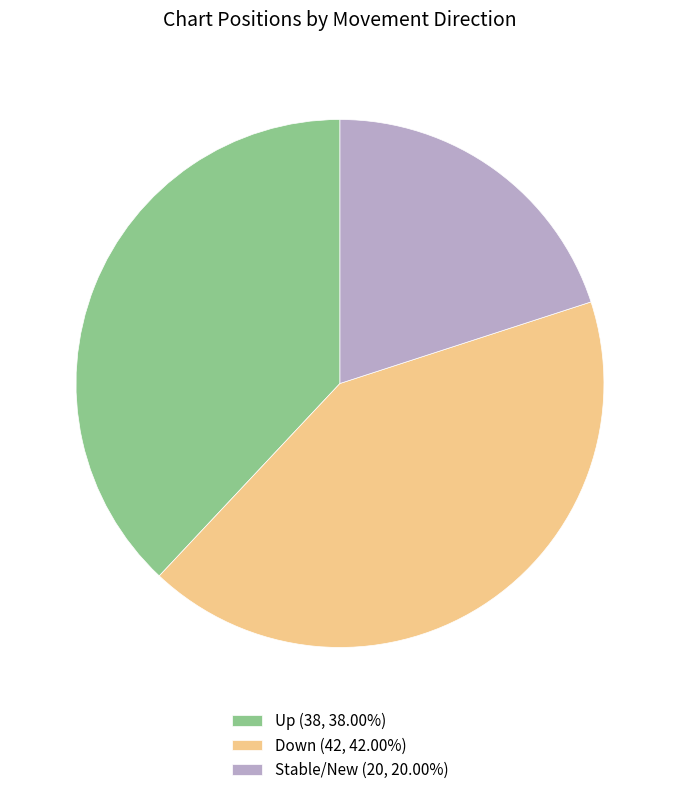

How many slices are in this pie chart?

3